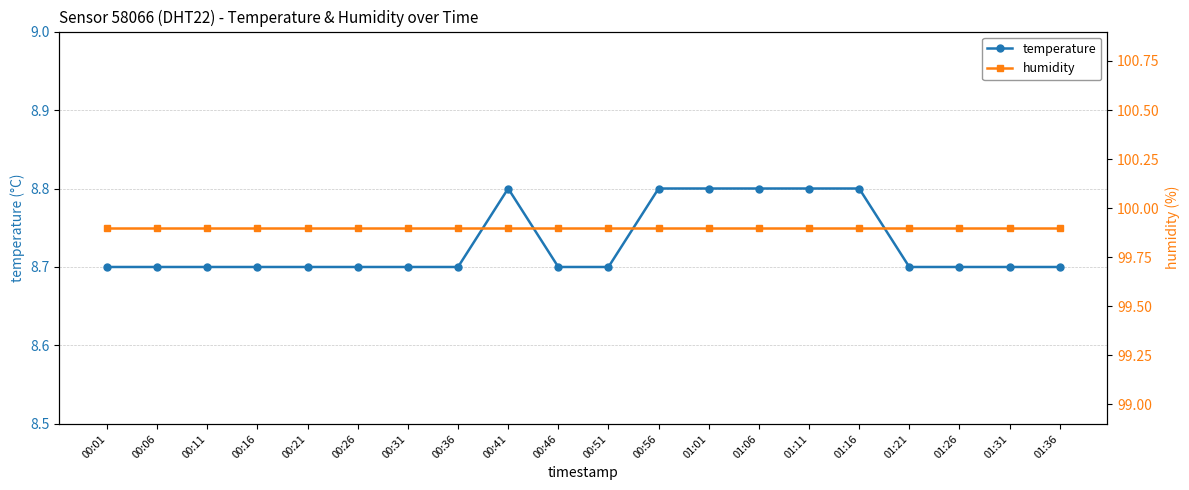

Reading left to right, what are all the values shown in this chart?

temperature: 00:01=8.7	00:06=8.7	00:11=8.7	00:16=8.7	00:21=8.7	00:26=8.7	00:31=8.7	00:36=8.7	00:41=8.8	00:46=8.7	00:51=8.7	00:56=8.8	01:01=8.8	01:06=8.8	01:11=8.8	01:16=8.8	01:21=8.7	01:26=8.7	01:31=8.7	01:36=8.7
humidity: 00:01=99.9	00:06=99.9	00:11=99.9	00:16=99.9	00:21=99.9	00:26=99.9	00:31=99.9	00:36=99.9	00:41=99.9	00:46=99.9	00:51=99.9	00:56=99.9	01:01=99.9	01:06=99.9	01:11=99.9	01:16=99.9	01:21=99.9	01:26=99.9	01:31=99.9	01:36=99.9